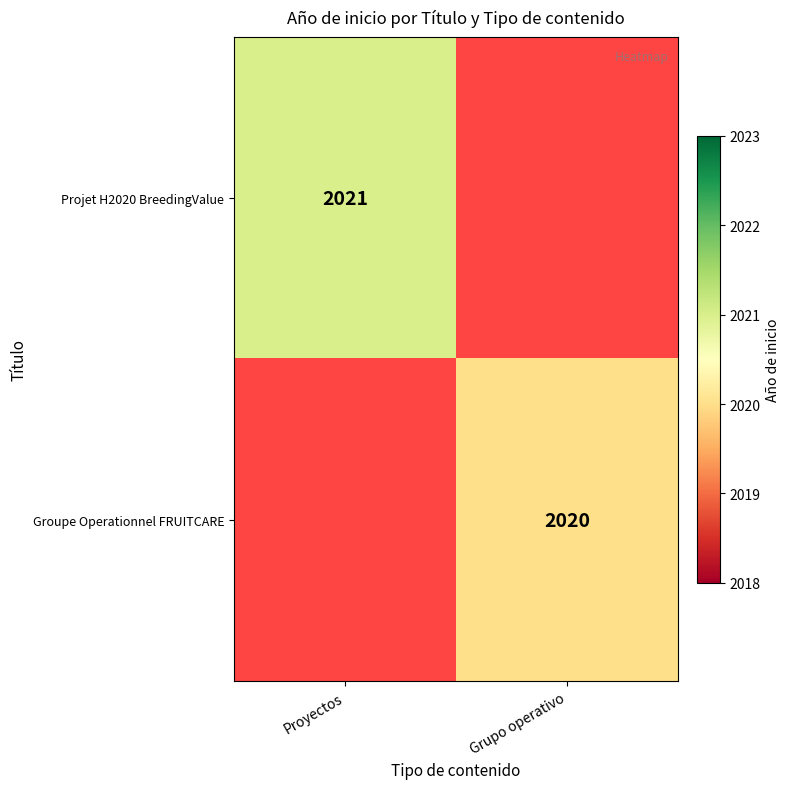

Is the value of Groupe Operationnel FRUITCARE at Grupo operativo greater than the value of Projet H2020 BreedingValue at Proyectos?

No